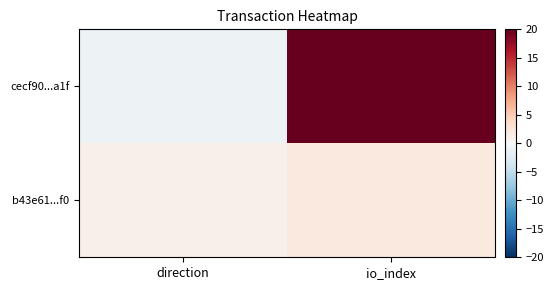

Reading left to right, what are all the values shown in this chart?

cecf90...a1f: direction=-1	io_index=20
b43e61...f0: direction=1	io_index=2